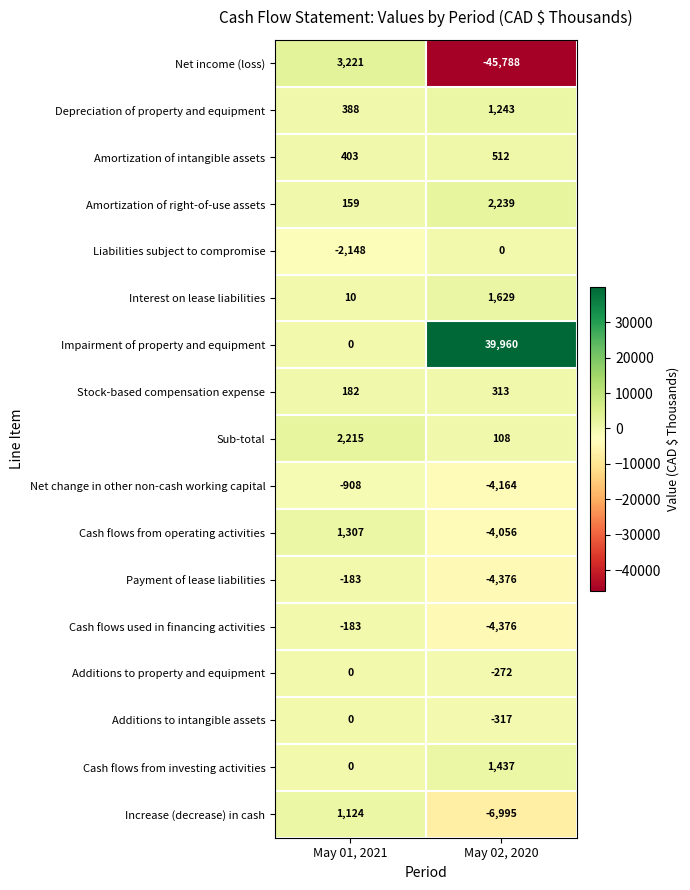

The Cash flows from operating activities series shows 1307 at May 01, 2021. True or false?

True